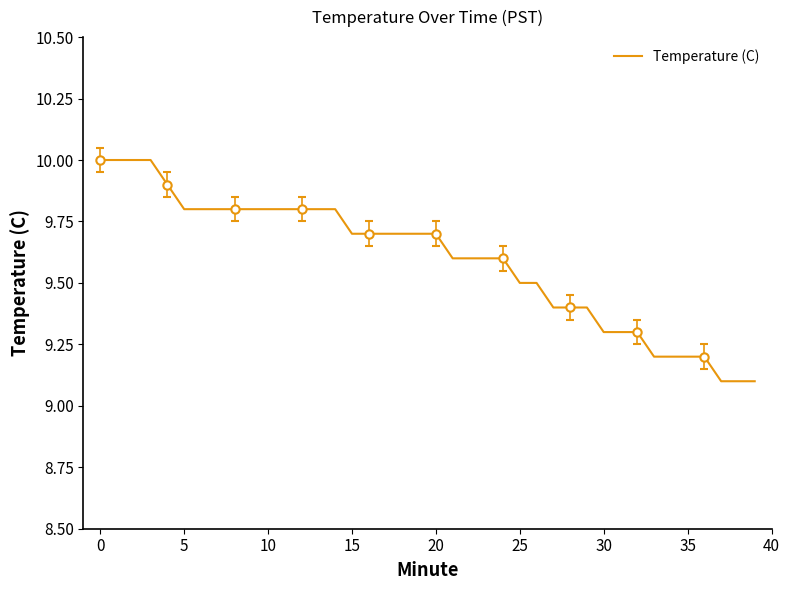

What is the change in value from 14 to 18?

-0.1